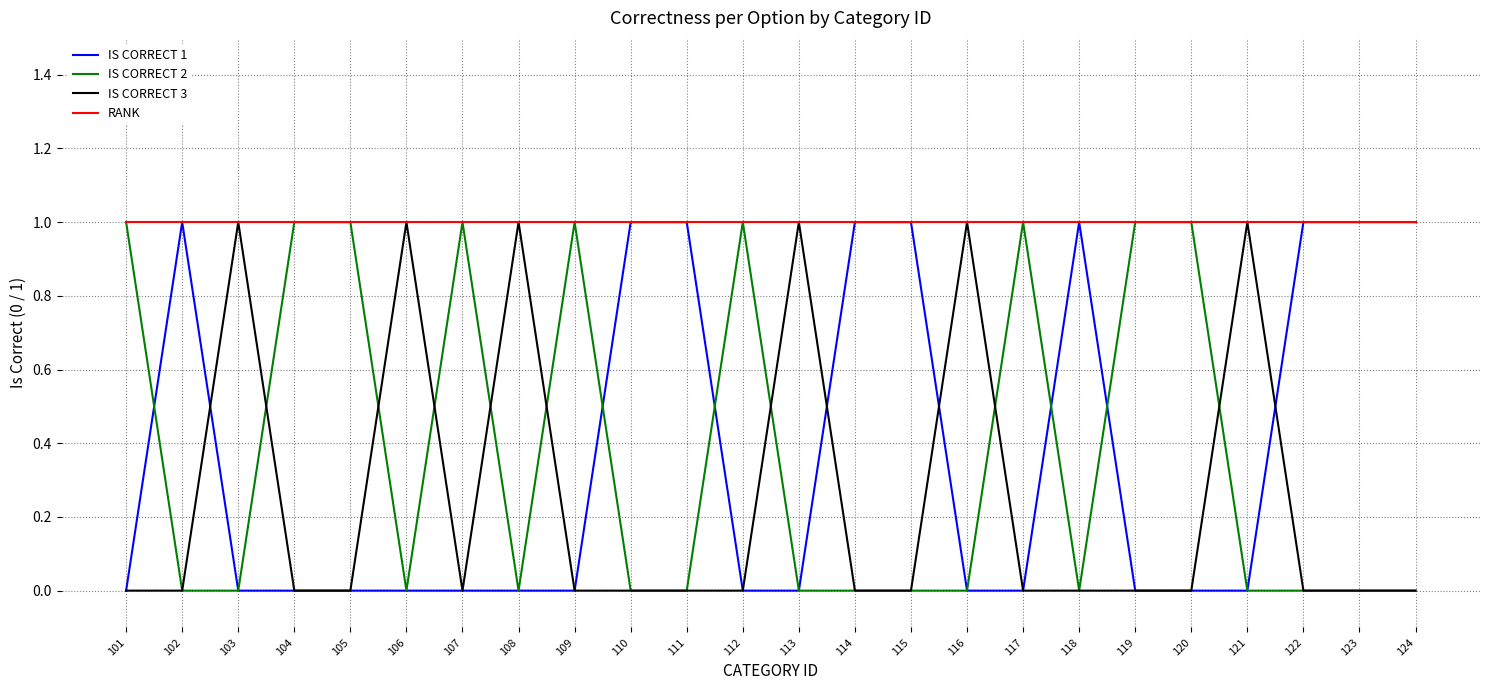

Is the value of RANK at 105 greater than the value of IS CORRECT 1 at 108?

Yes